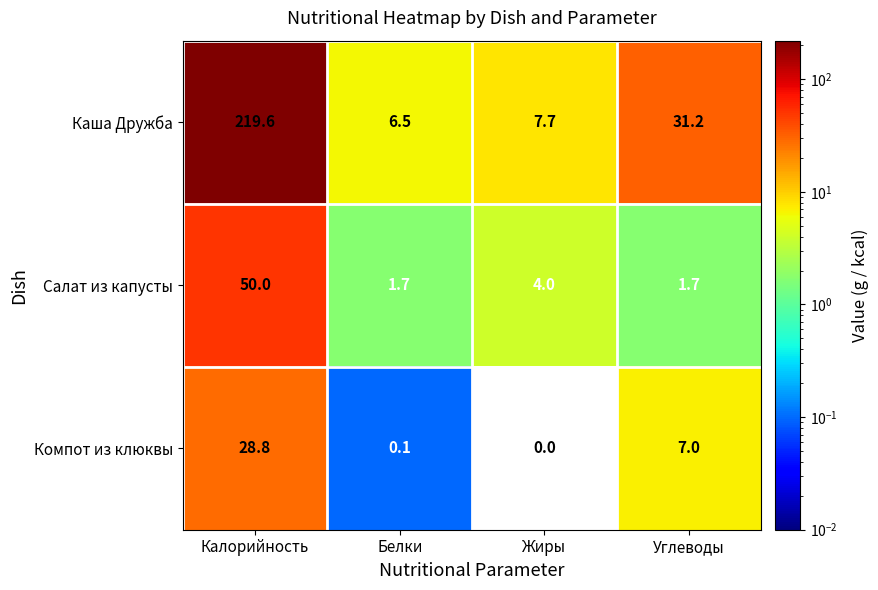

How many data points in Каша Дружба are less than 31?

2